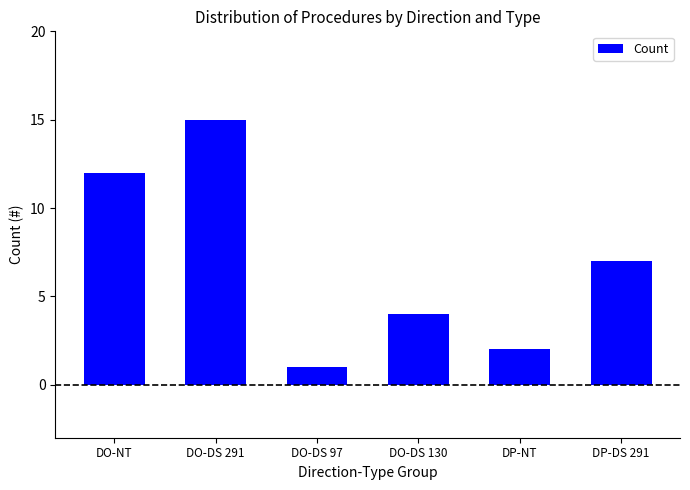

List the labels in order of value, smallest first.

DO-DS 97, DP-NT, DO-DS 130, DP-DS 291, DO-NT, DO-DS 291